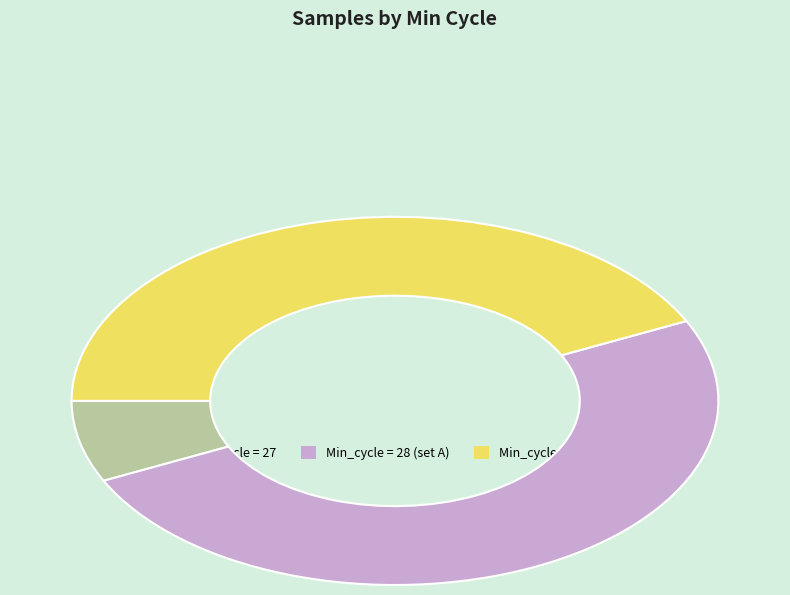

Which has a higher value, 28 or 28?

28